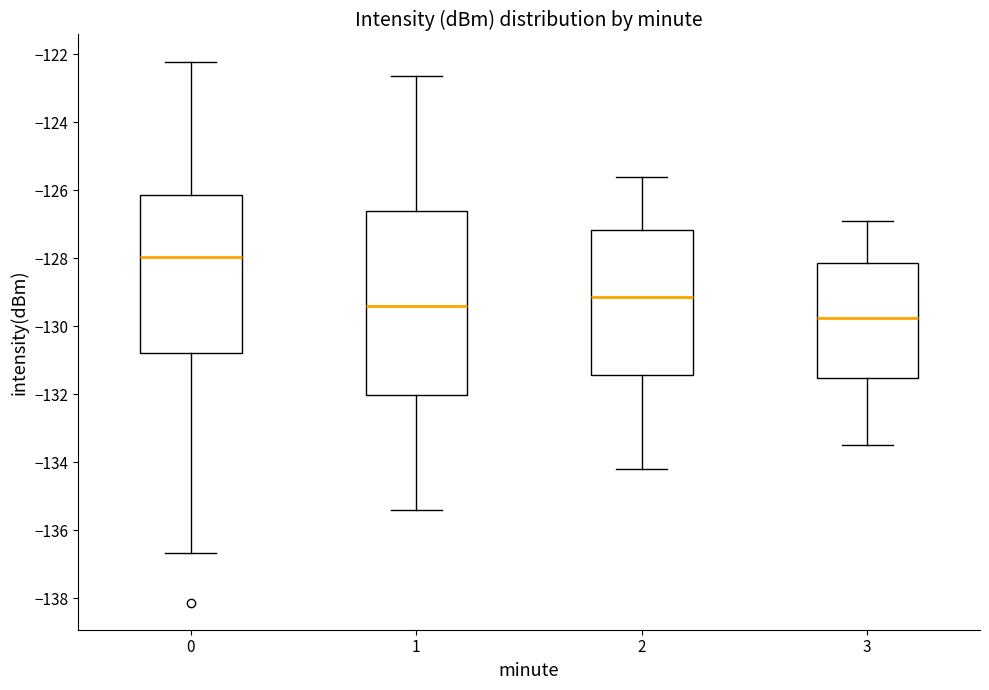

Reading left to right, transcribe this box plot: for each box, give where its median line is, the range the box spans, and where its two whiskers end, as read against the y-axis. The values are not printed on the chart, so give them approximately, as read against the axis.

0: median -128.0, box -130.8 to -126.2, whiskers -136.6 to -122.2
1: median -129.4, box -132.0 to -126.6, whiskers -135.4 to -122.6
2: median -129.2, box -131.4 to -127.2, whiskers -134.2 to -125.6
3: median -129.8, box -131.6 to -128.2, whiskers -133.4 to -126.8